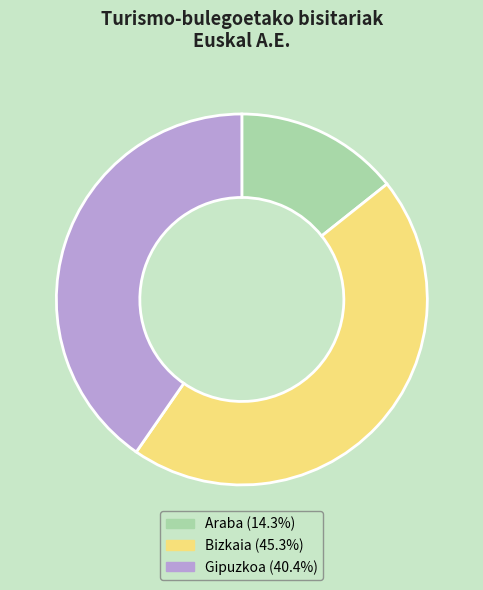

Is the sum of Gipuzkoa and Araba greater than half?

Yes